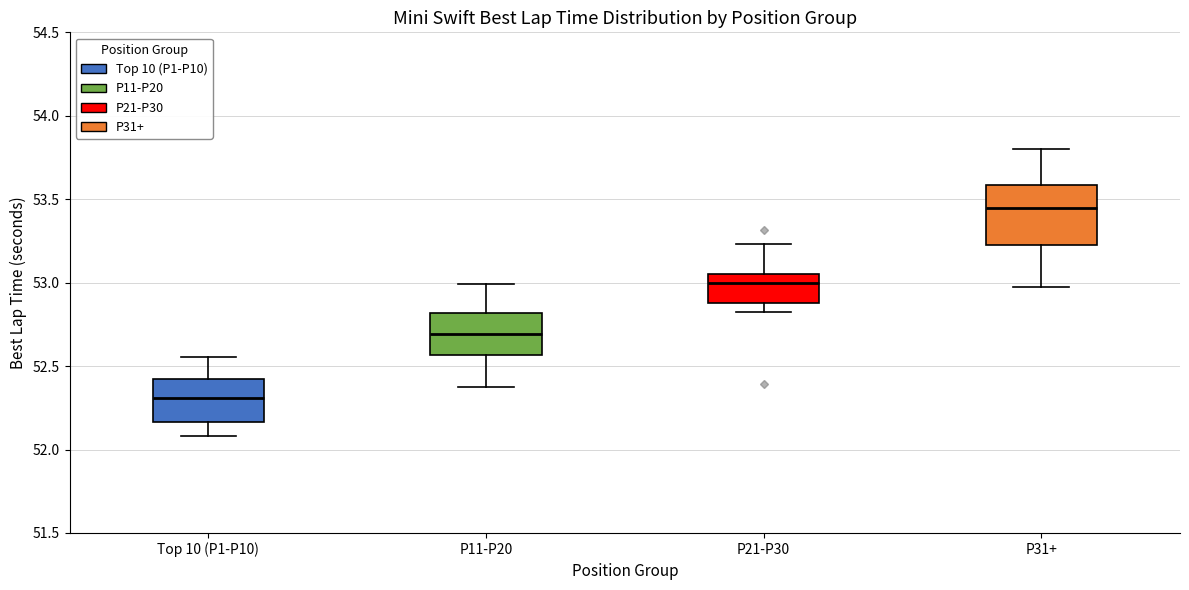

Reading left to right, transcribe this box plot: for each box, give where its median line is, the range the box spans, and where its two whiskers end, as read against the y-axis. The values are not printed on the chart, so give them approximately, as read against the axis.

Top 10 (P1-P10): median 52.30, box 52.15 to 52.40, whiskers 52.10 to 52.55
P11-P20: median 52.70, box 52.55 to 52.80, whiskers 52.40 to 53.00
P21-P30: median 53.00, box 52.90 to 53.05, whiskers 52.85 to 53.25
P31+: median 53.45, box 53.25 to 53.60, whiskers 52.95 to 53.80